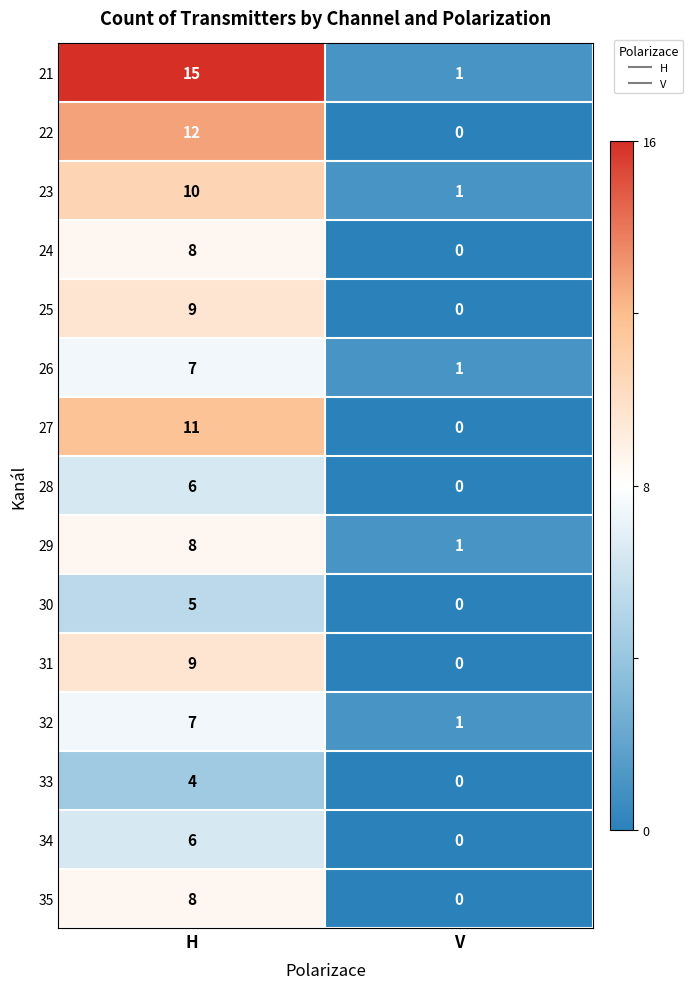

Is it true that 35 equals 0 at V?

True